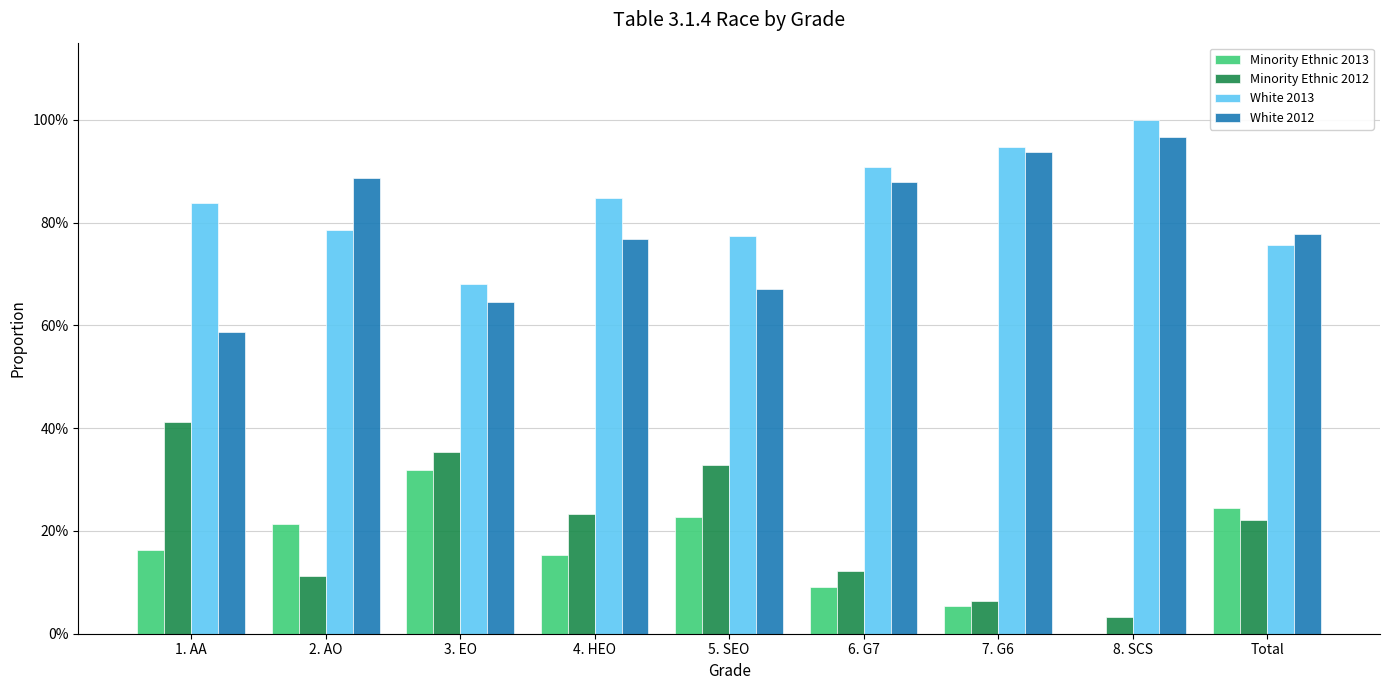

What are all the series names shown in the legend?

Minority Ethnic 2013, Minority Ethnic 2012, White 2013, White 2012